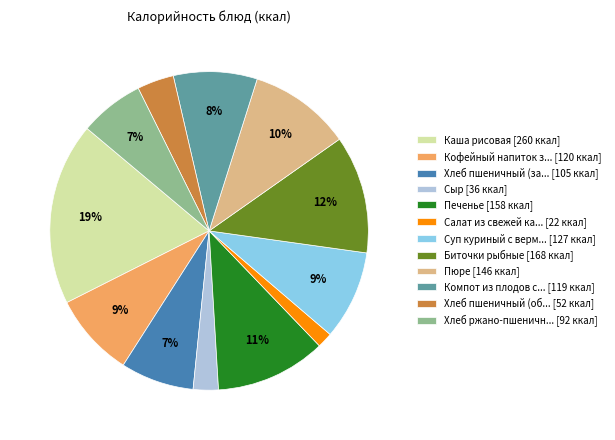

To the nearest percent, what is the average slice percentage?

8%